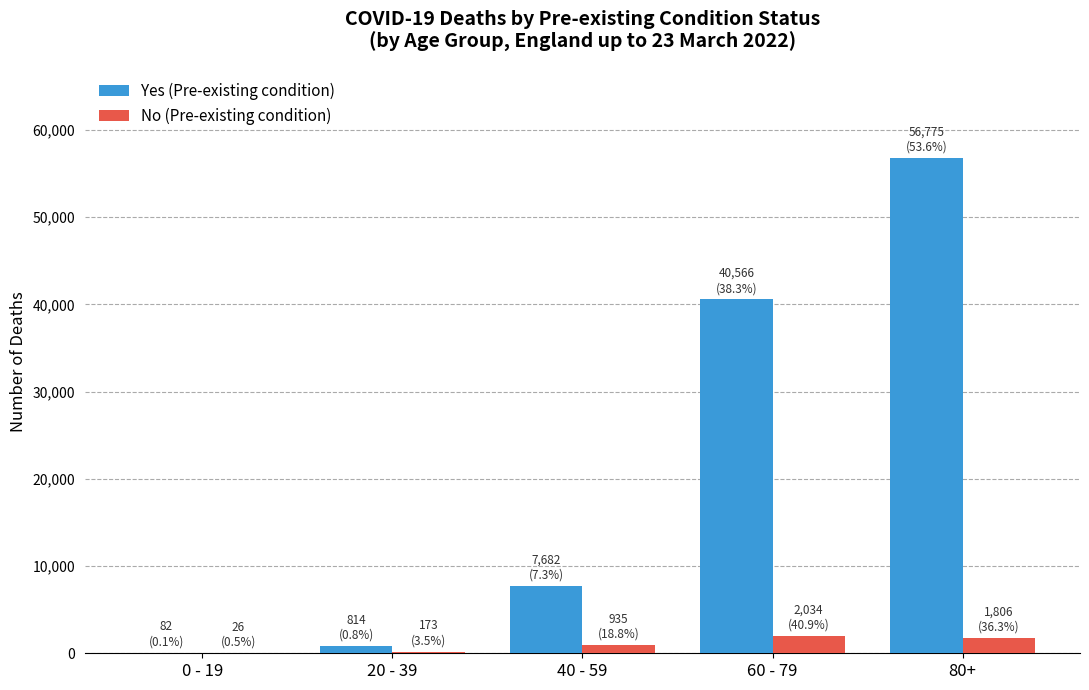

The value of Yes (Pre-existing condition) at 60 - 79 is 40566. True or false?

True